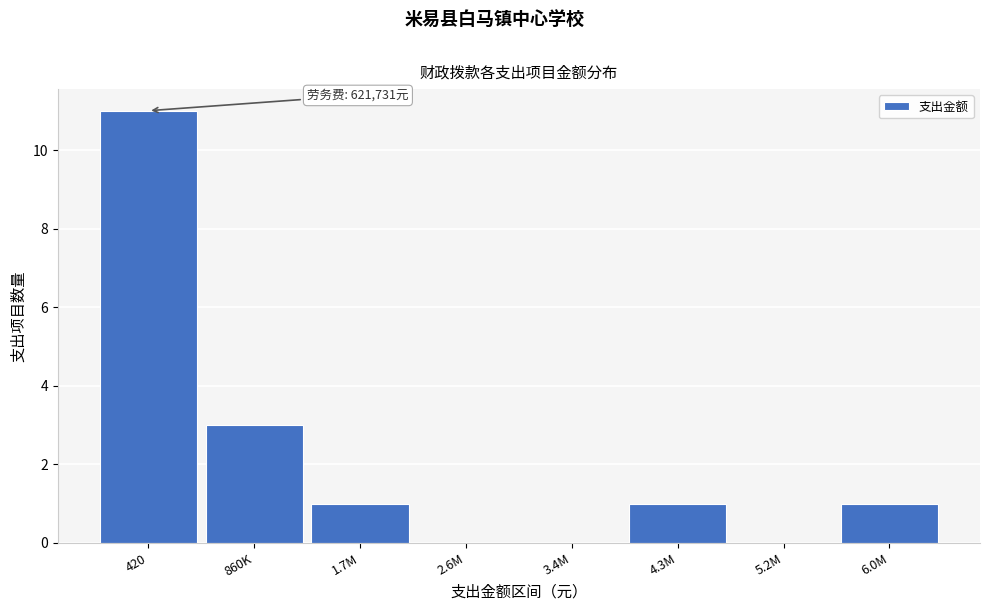

Reading left to right, extract all data points from this chart.

420=11	860K=3	1.7M=1	2.6M=0	3.4M=0	4.3M=1	5.2M=0	6.0M=1